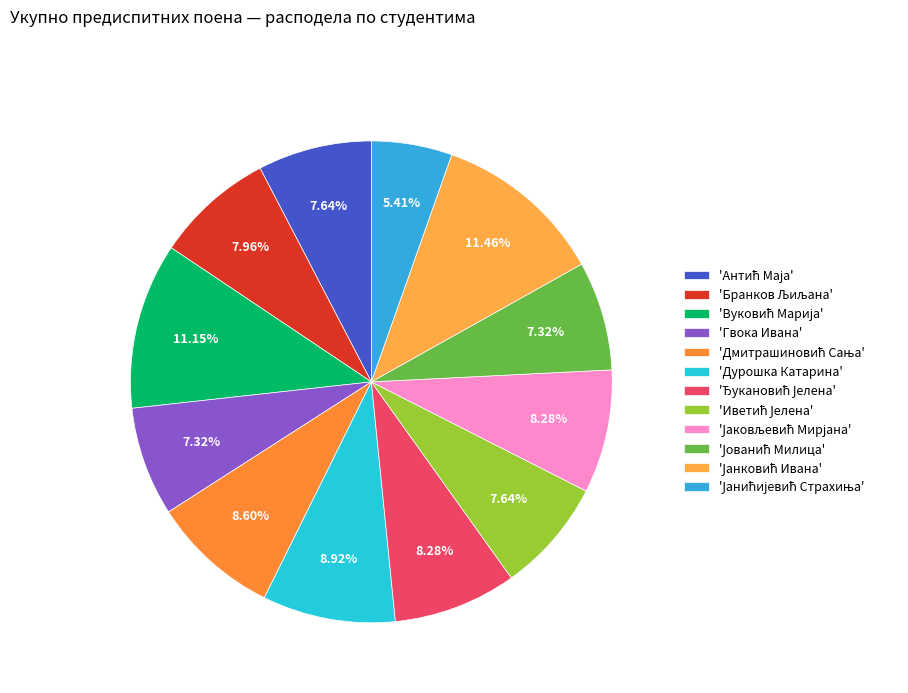

Rank the categories by value from highest to lowest.

Јанковић Ивана, Вуковић Марија, Дурошка Катарина, Дмитрашиновић Сања, Ђукановић Јелена, Јаковљевић Мирјана, Бранков Љиљана, Антић Маја, Иветић Јелена, Гвока Ивана, Јованић Милица, Јанићијевић Страхиња